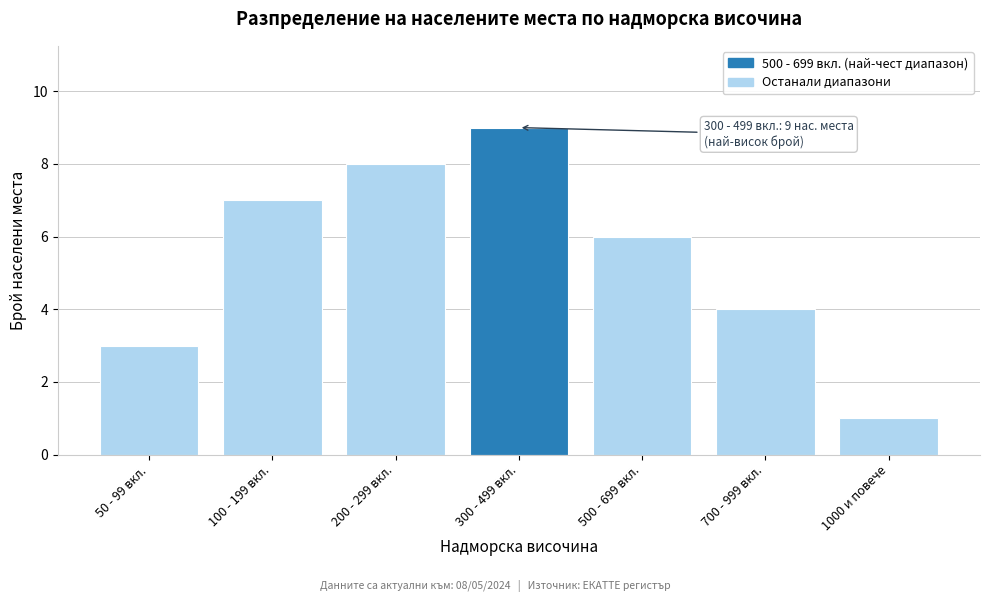

Reading left to right, extract all data points from this chart.

3	7	8	9	6	4	1